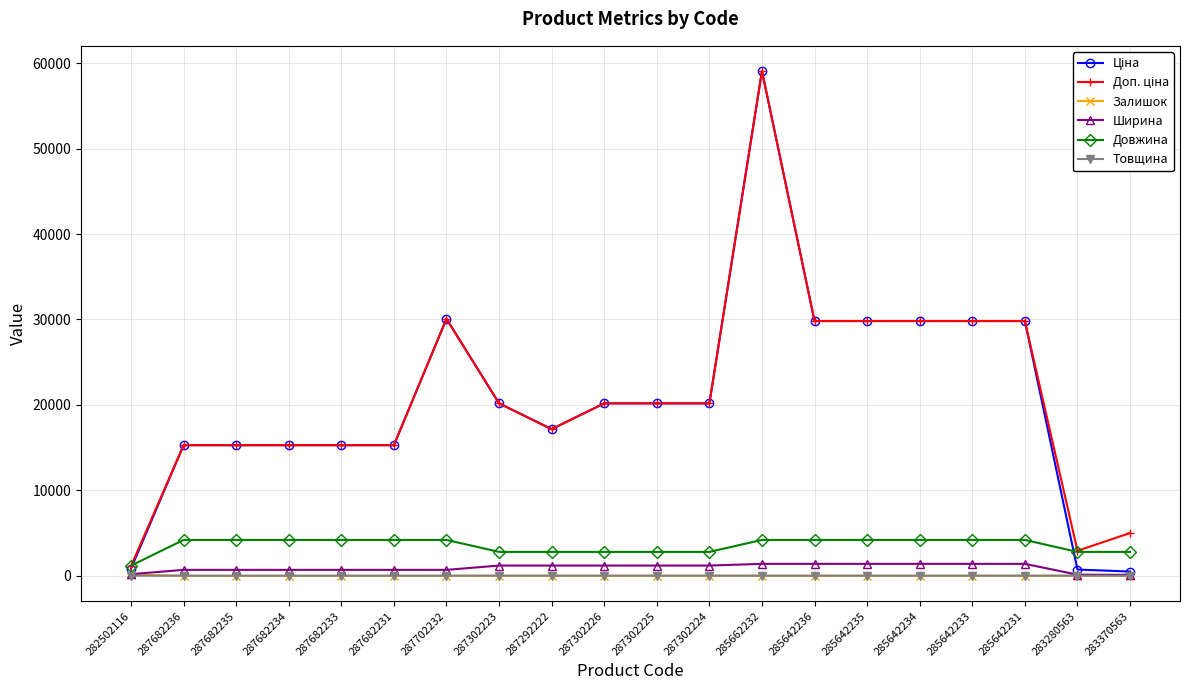

How many lines are shown in the chart?

6